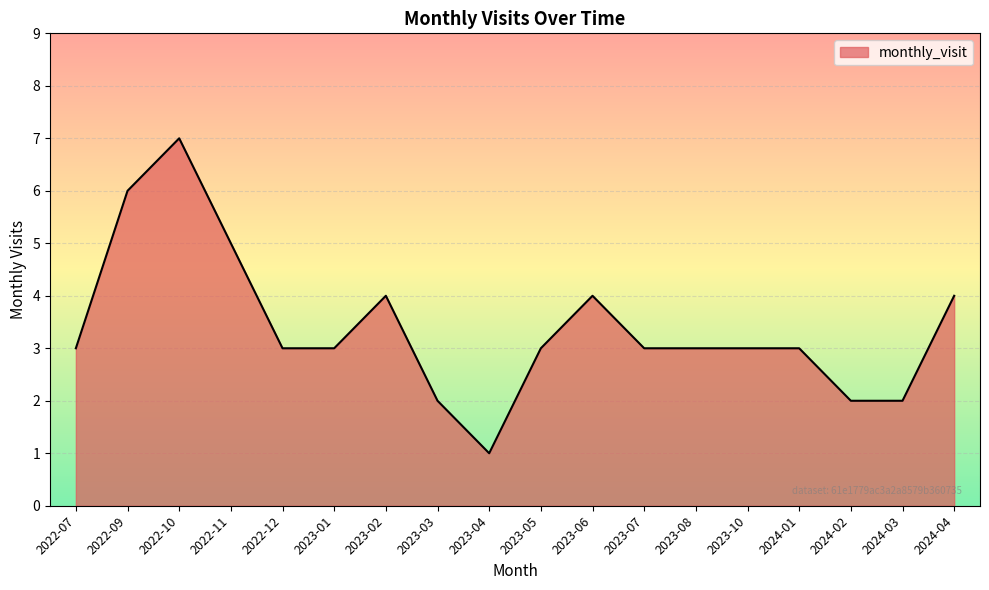

What is the difference between the second highest and minimum values?

5